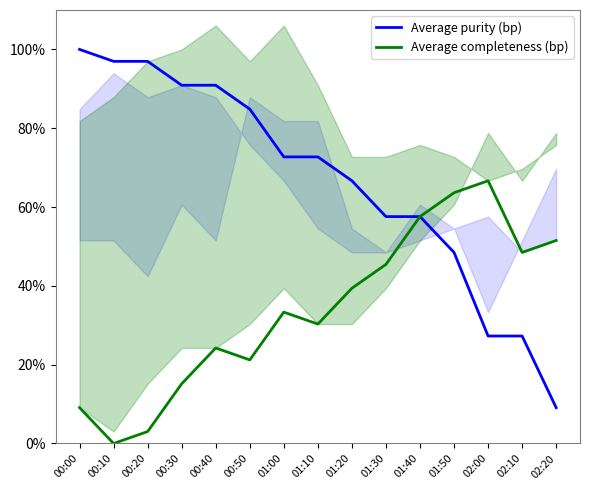

Rank the series by their average value, from highest to lowest.

Average purity (bp), Average completeness (bp)